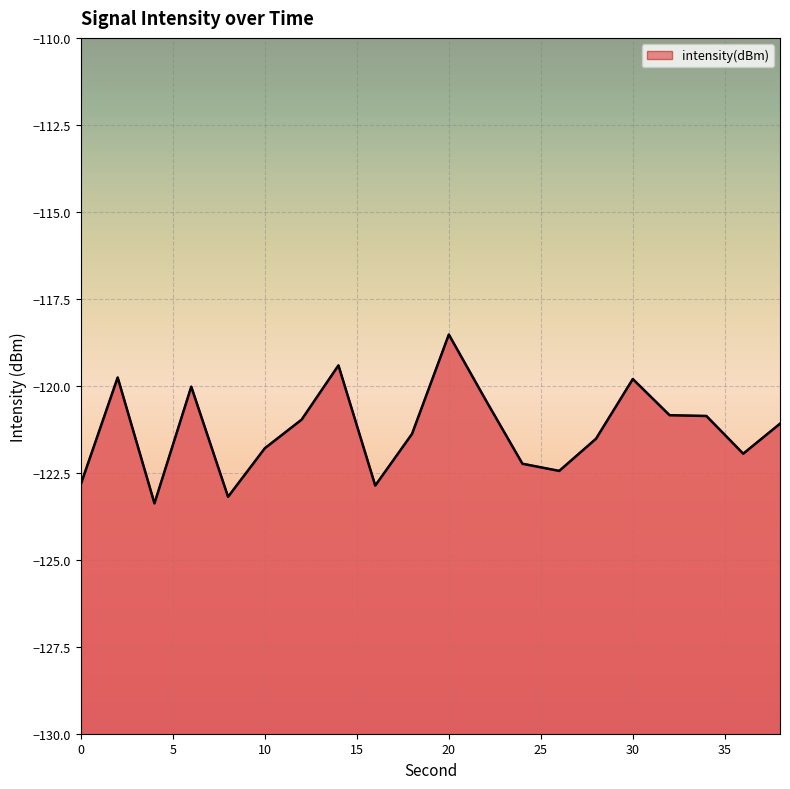

How many lines are shown in the chart?

1